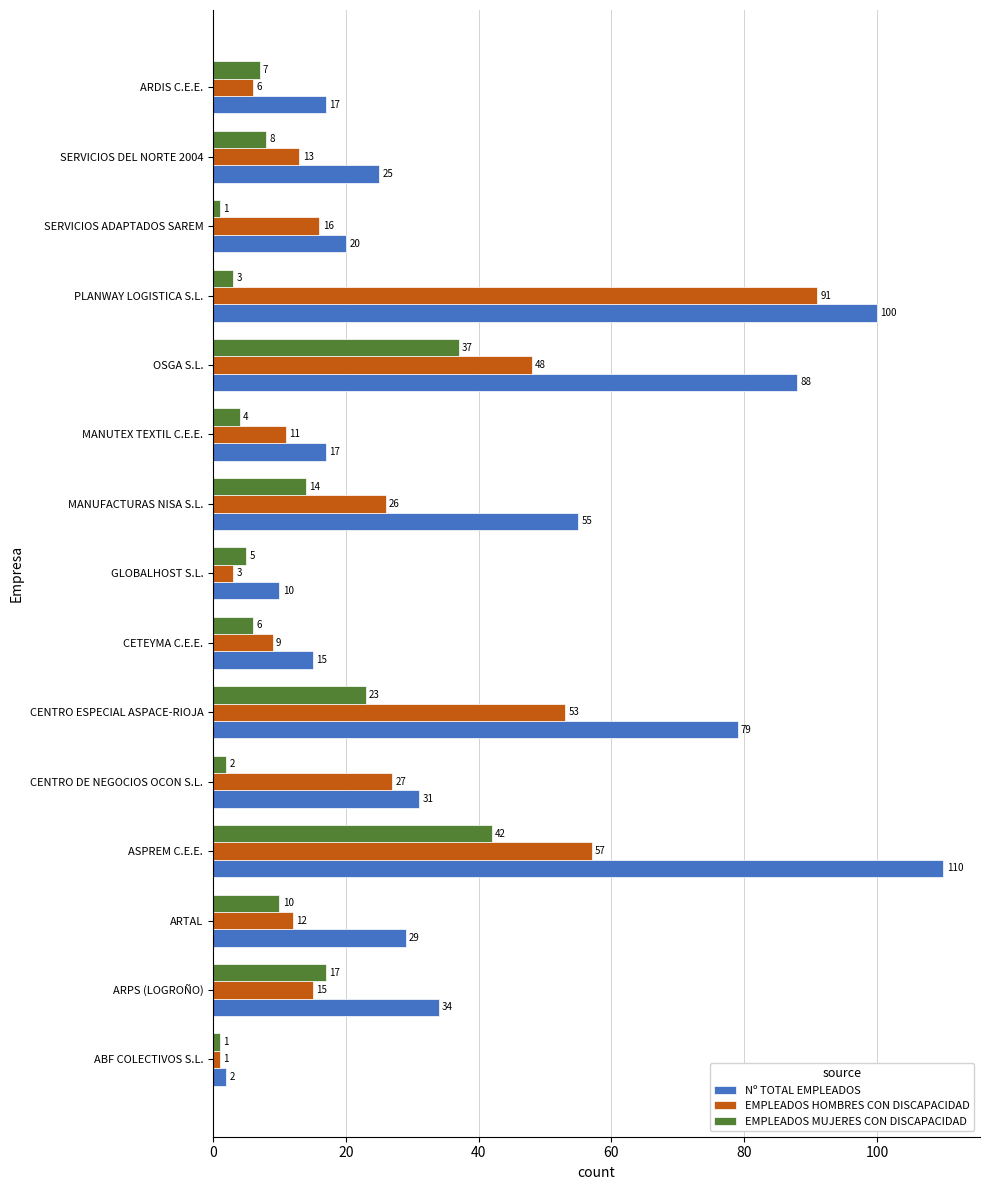

The value of Nº TOTAL EMPLEADOS at MANUFACTURAS NISA S.L. is 85. True or false?

False